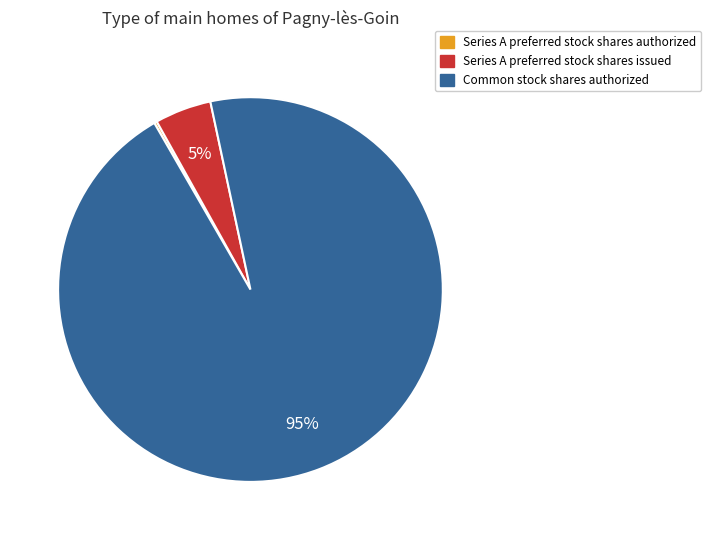

Is there any slice that represents more than half of the pie?

Yes